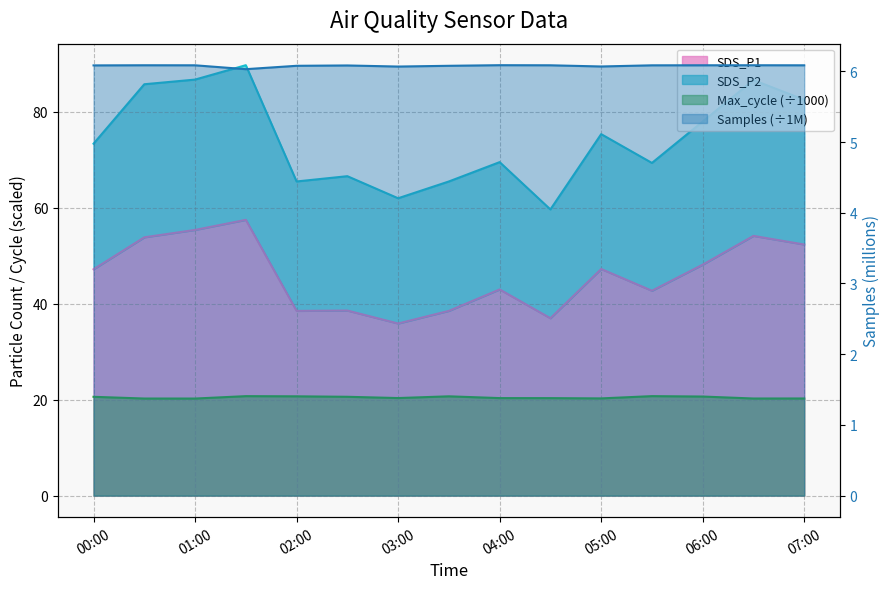

What is the label of the 6th point from the left?

2022/10/14 02:30